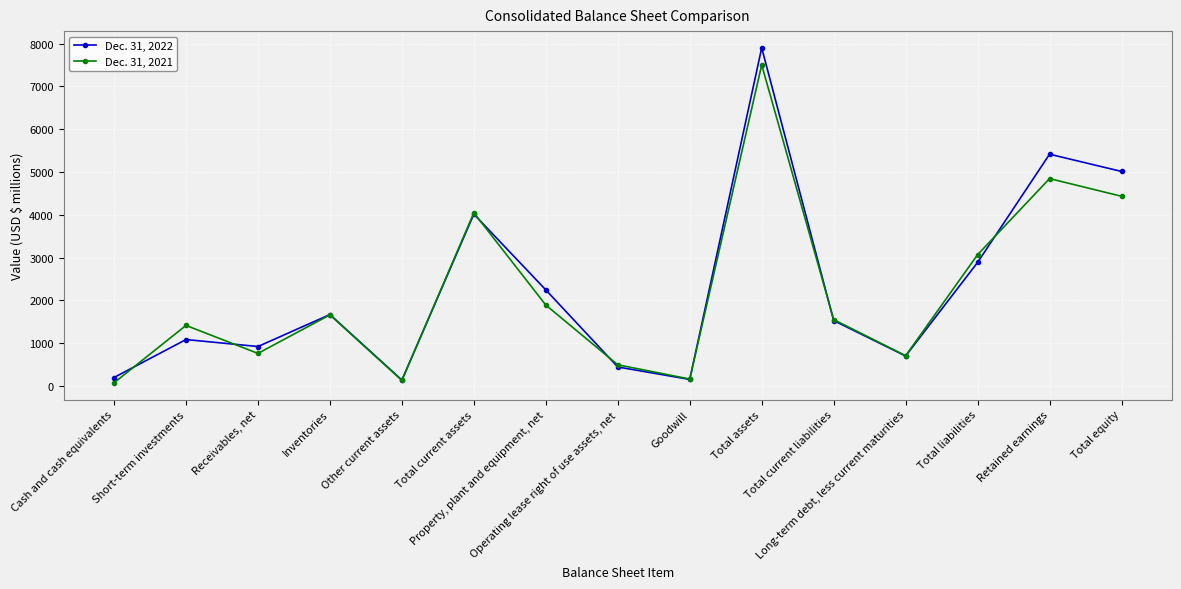

Where does the Dec. 31, 2021 series first go above 1552?

Inventories